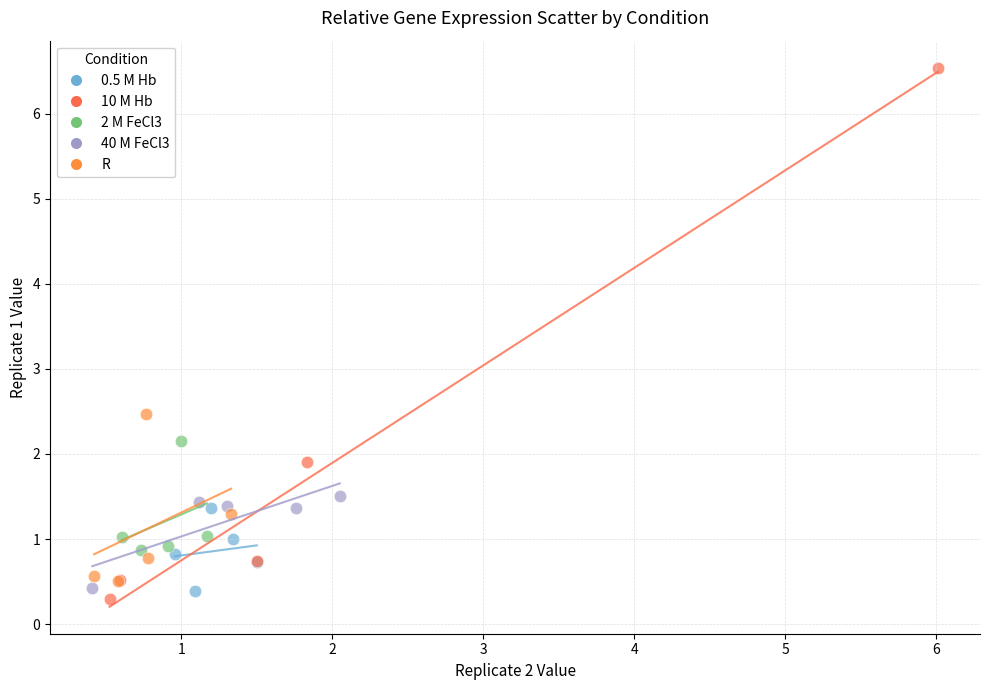

Which series contains the highest Y value?

10 M Hb